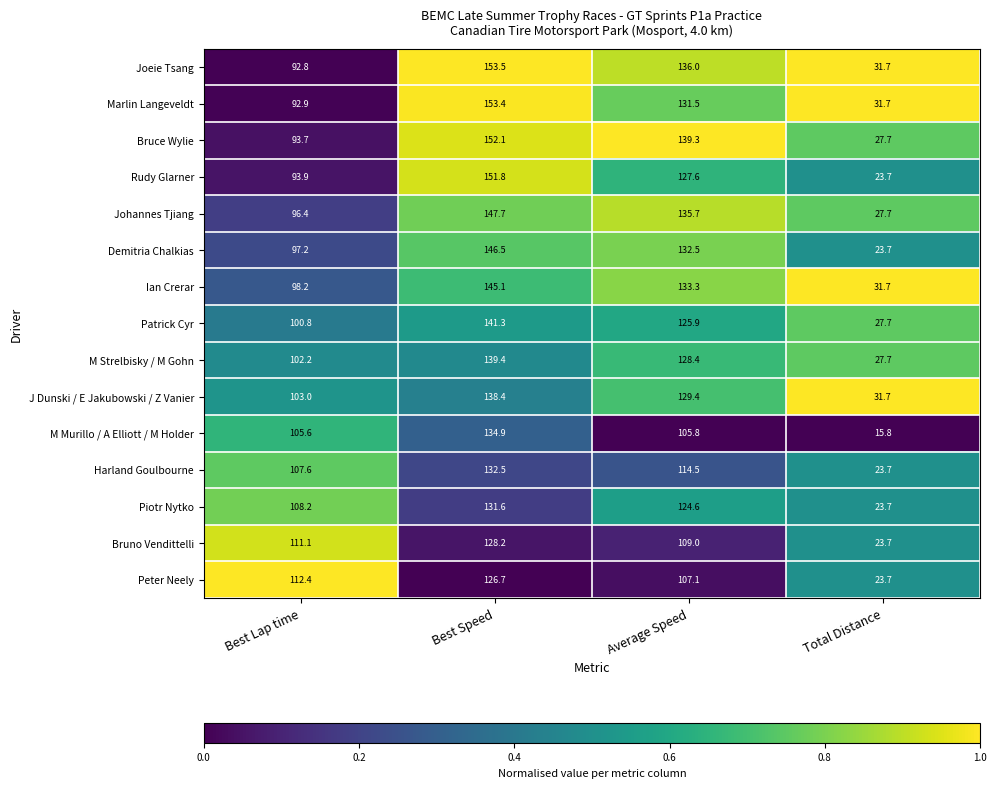

Count the number of data series in this chart.

15